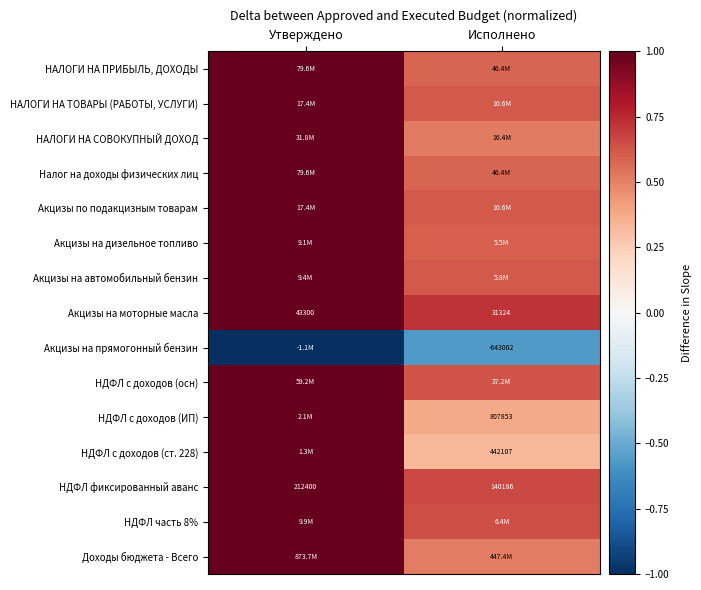

The НАЛОГИ НА ТОВАРЫ (РАБОТЫ, УСЛУГИ) series shows 0.2 at Исполнено. True or false?

False